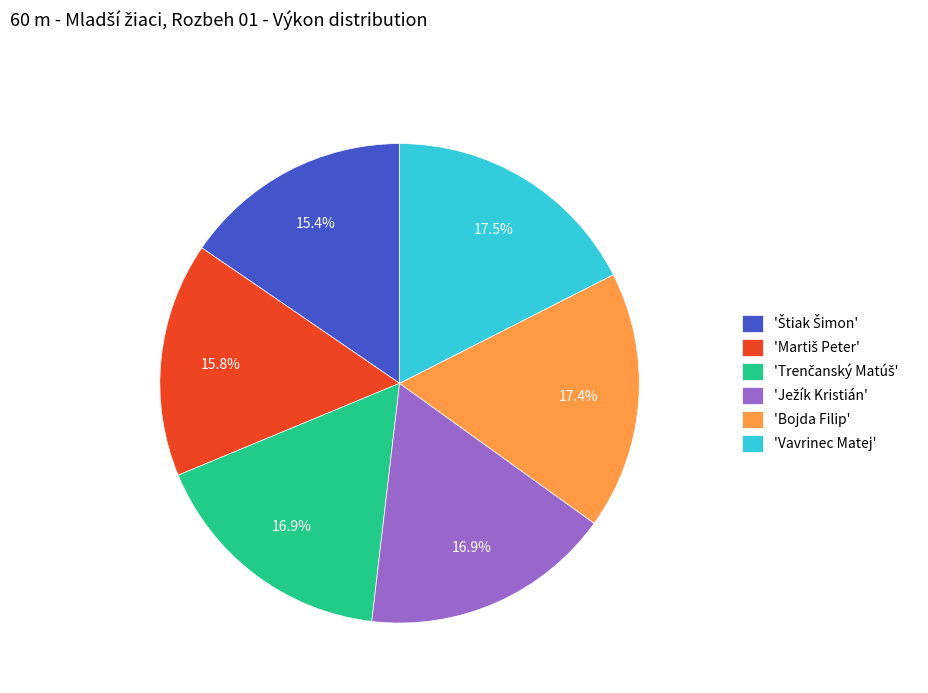

To the nearest percent, what is the average slice percentage?

17%